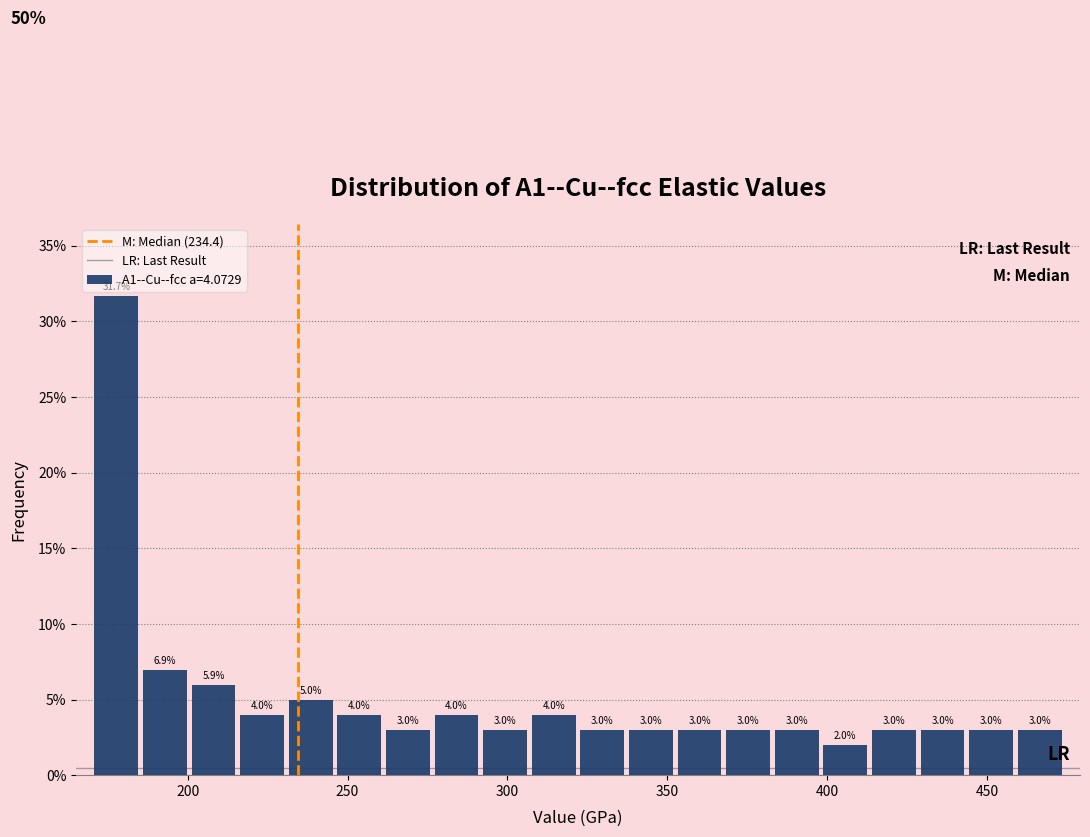

Read against the x-axis, roughly where is the centre of the tallest bar?

180